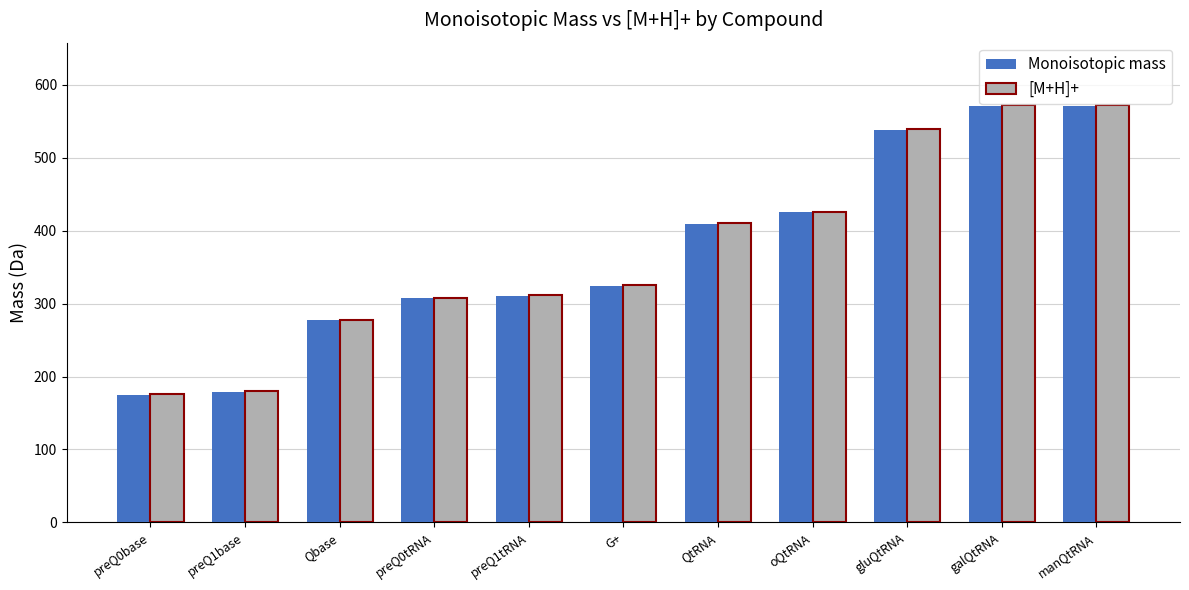

What are all the series names shown in the legend?

Monoisotopic mass, [M+H]+